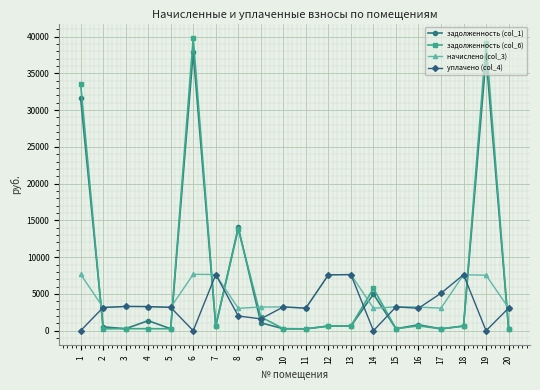

What is the total value across all series at 9?

7790.6